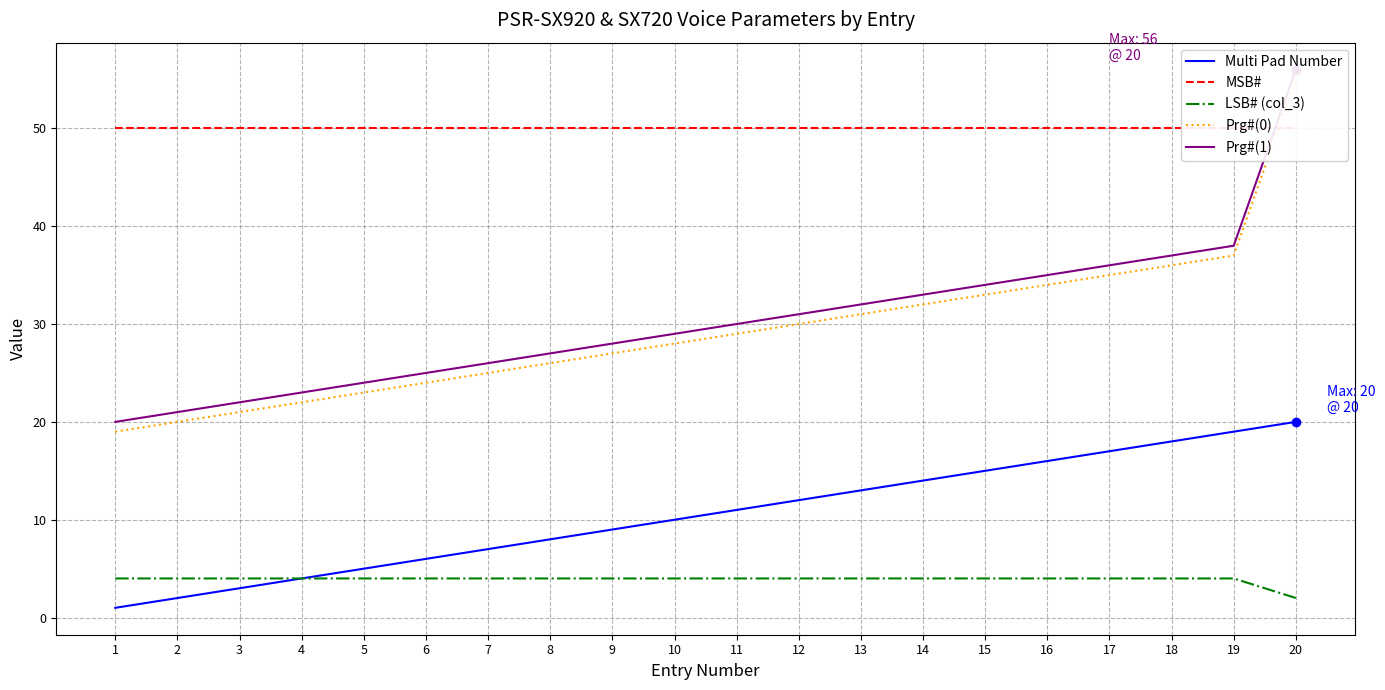

Is the value of Multi Pad Number at 12 greater than the value of Prg#(1) at 11?

No